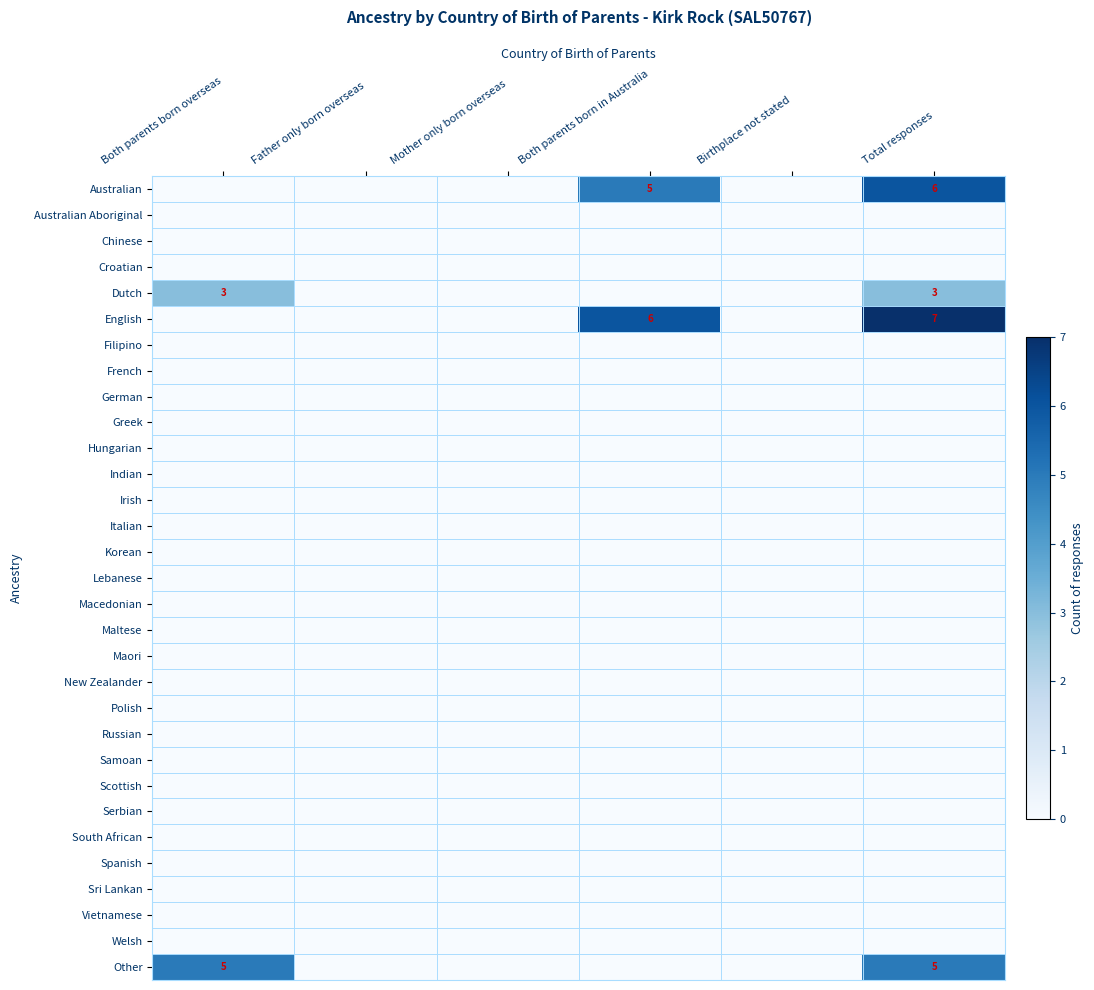

At which category does the chart reach its peak across all series?

Total responses